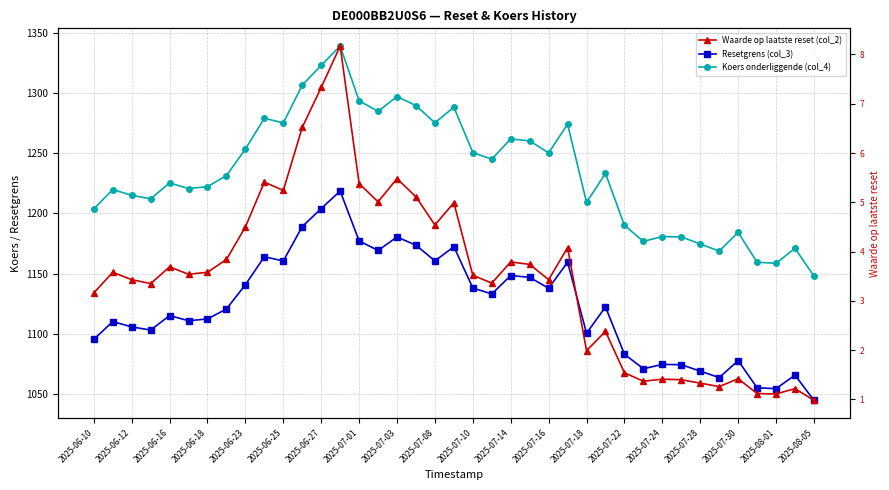

Is this an area chart (filled region under the line)?

No